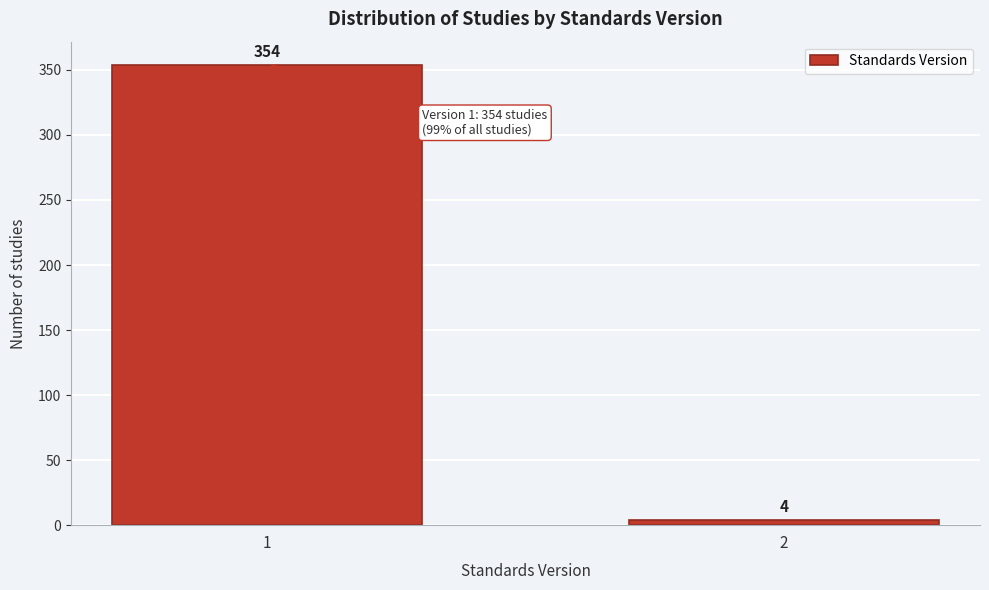

Reading left to right, what are all the values shown in this chart?

1=354	2=4